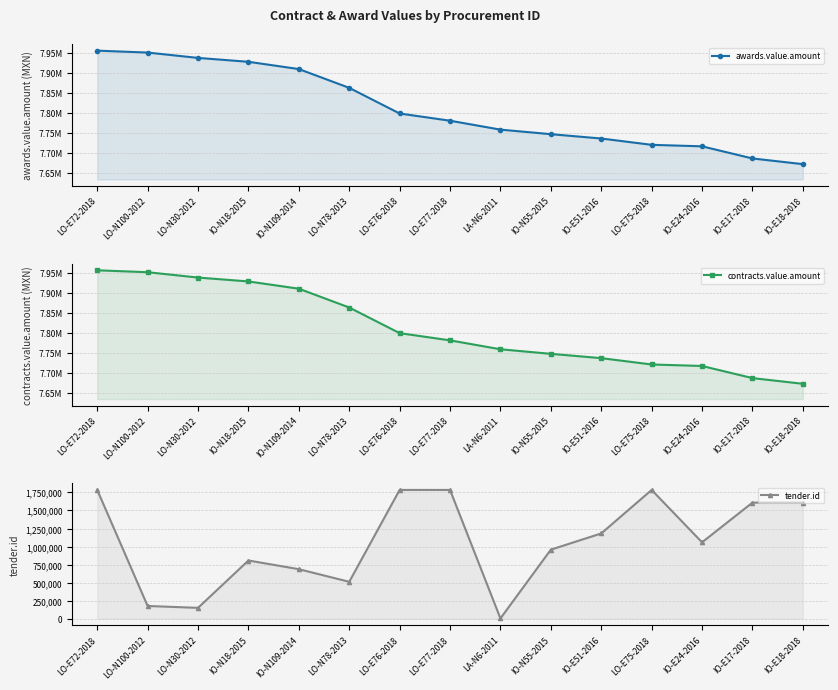

What is the difference between the maximum and minimum values in the awards.value.amount series?

284178.8